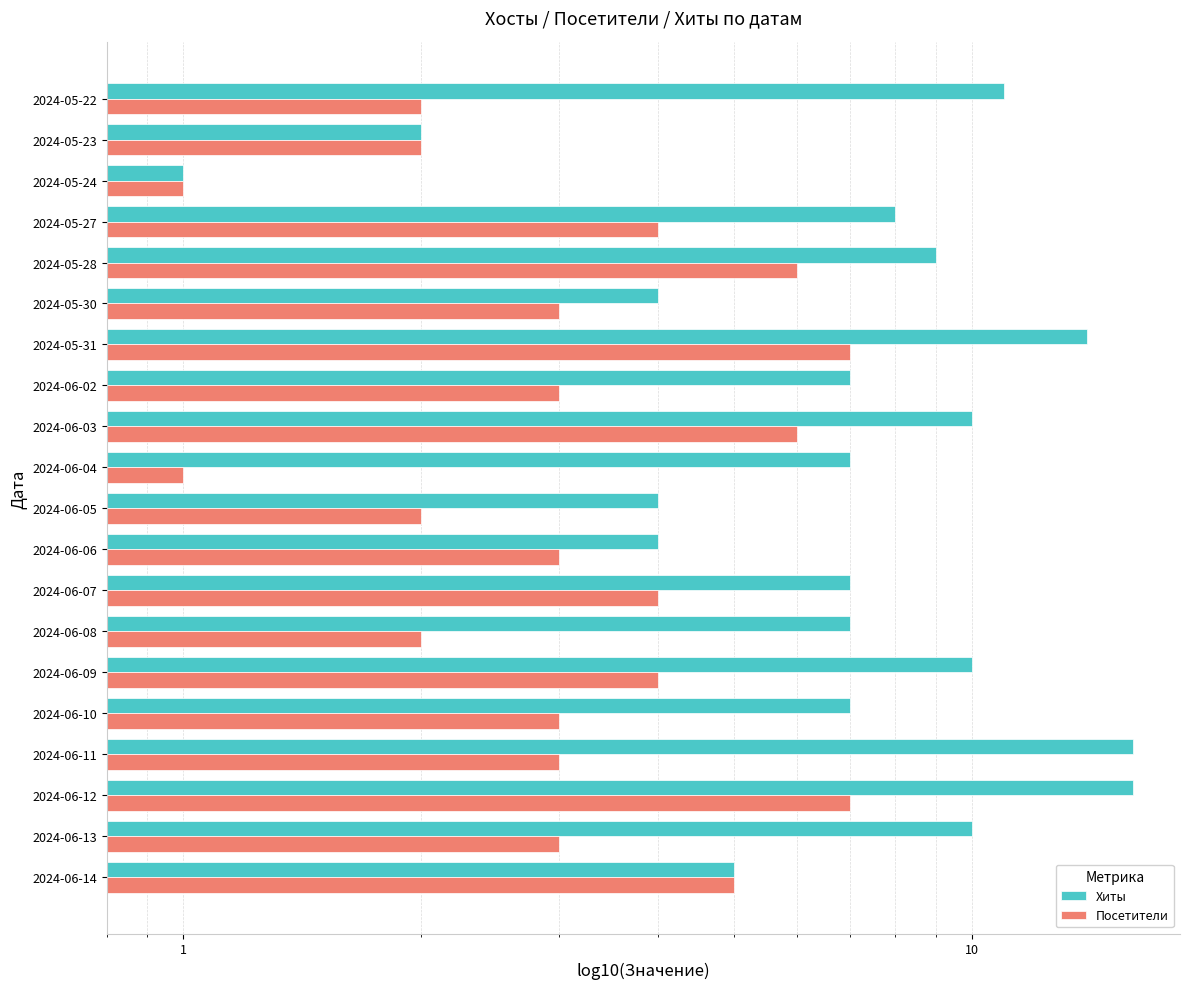

Is the value of Хиты at 2024-05-24 greater than the value of Посетители at 2024-05-31?

No